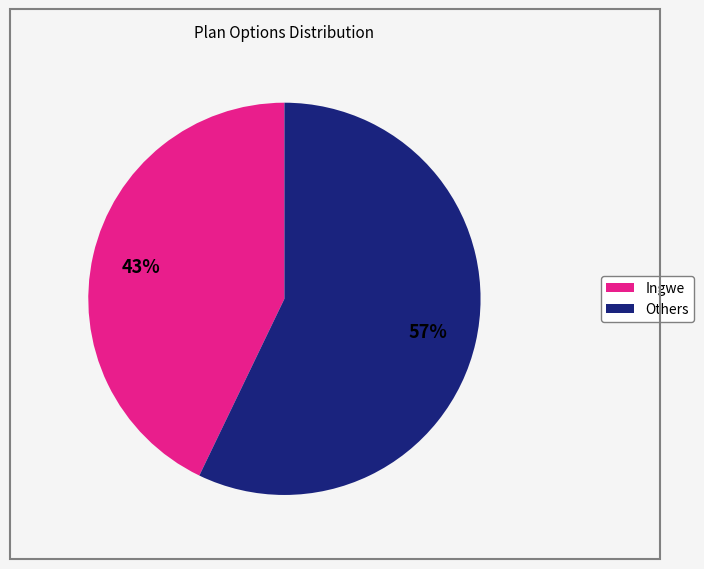

Is there any slice that represents more than half of the pie?

Yes